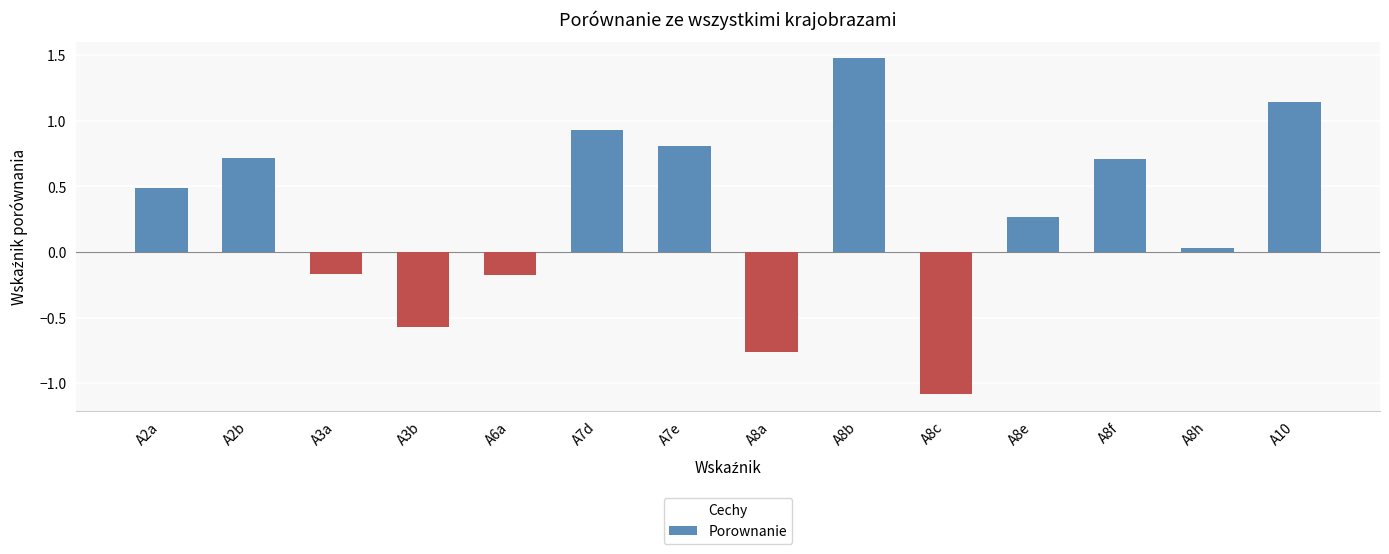

Read the value at A2a.

0.5